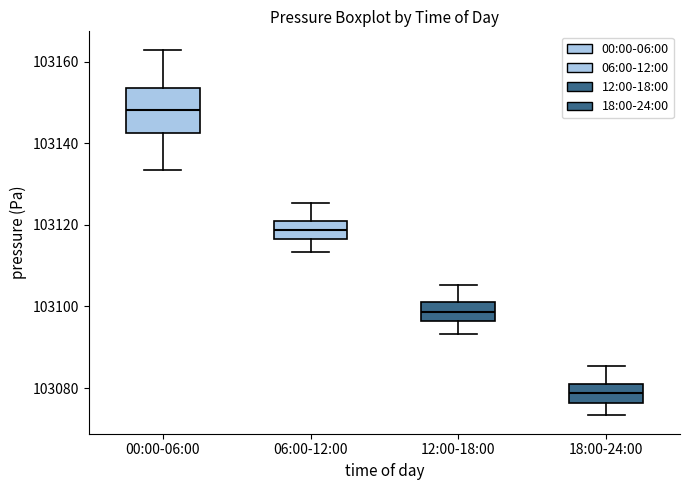

Where does the upper whisker of the box for 12:00-18:00 end on the y-axis? The values are not printed on the chart, so give them approximately, as read against the axis.

103106